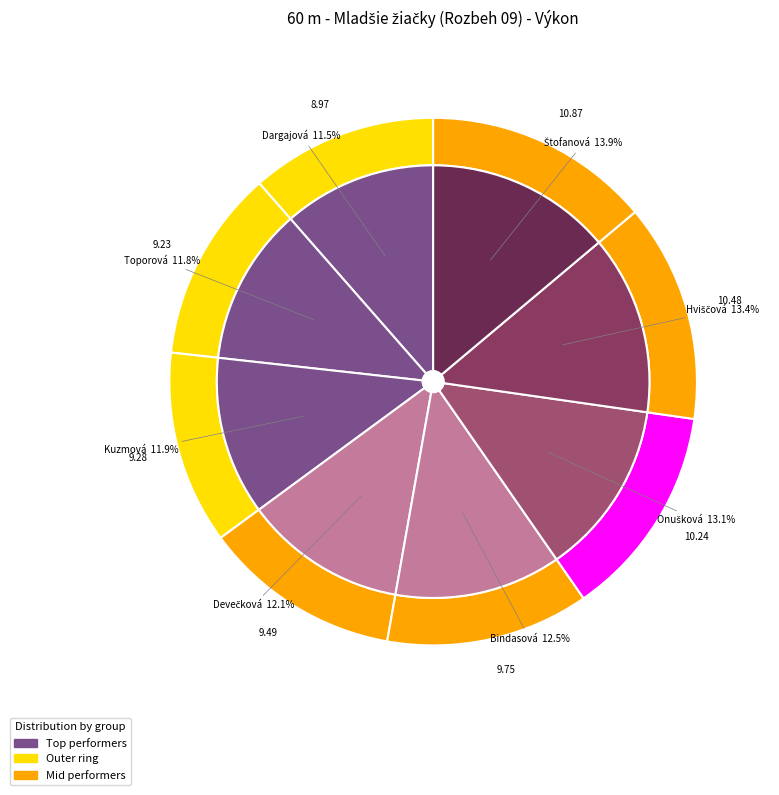

Rank the categories by value from highest to lowest.

Štofanová Nela, Hviščová Anna, Onušková Anna, Bindasová Timea, Devečková Viktória, Kuzmová Jana, Toporová Soňa, Dargajová Gabriela